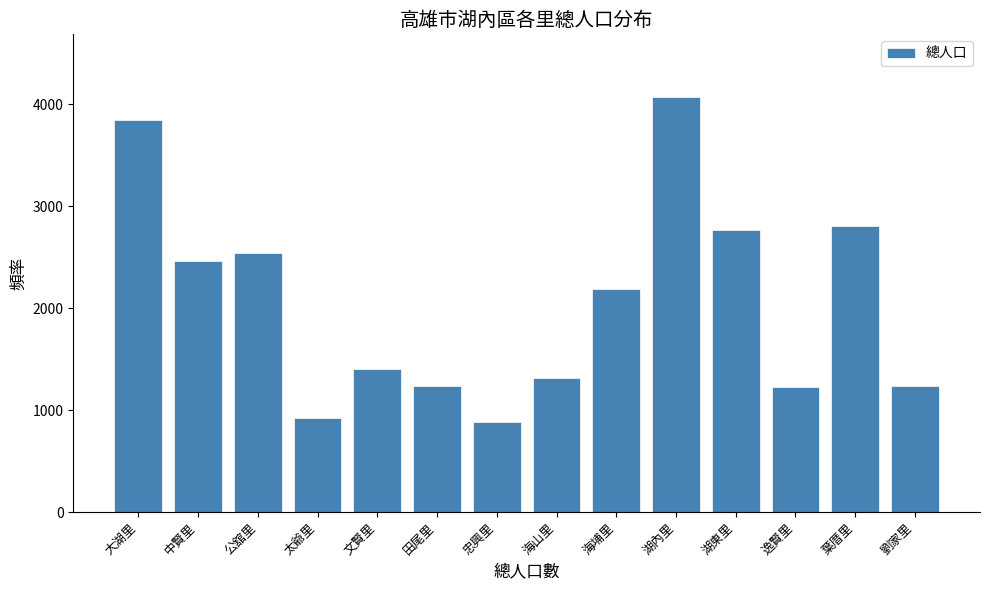

What is the label of the 3rd bar from the left?

公舘里